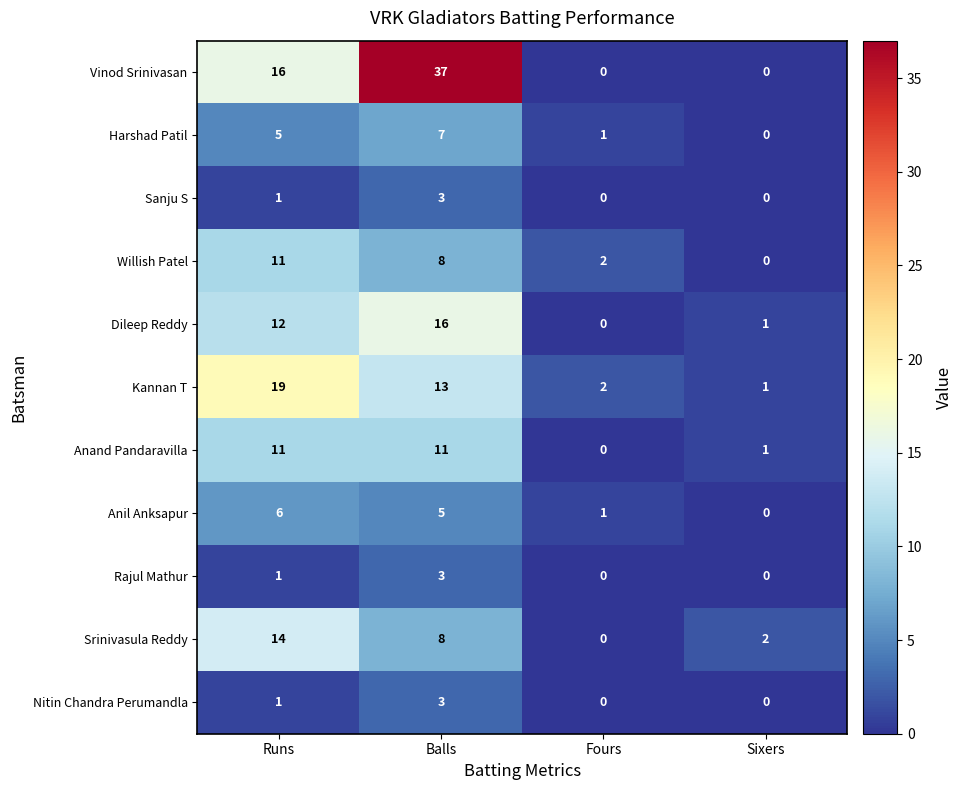

What is the total value across all series at Balls?

114